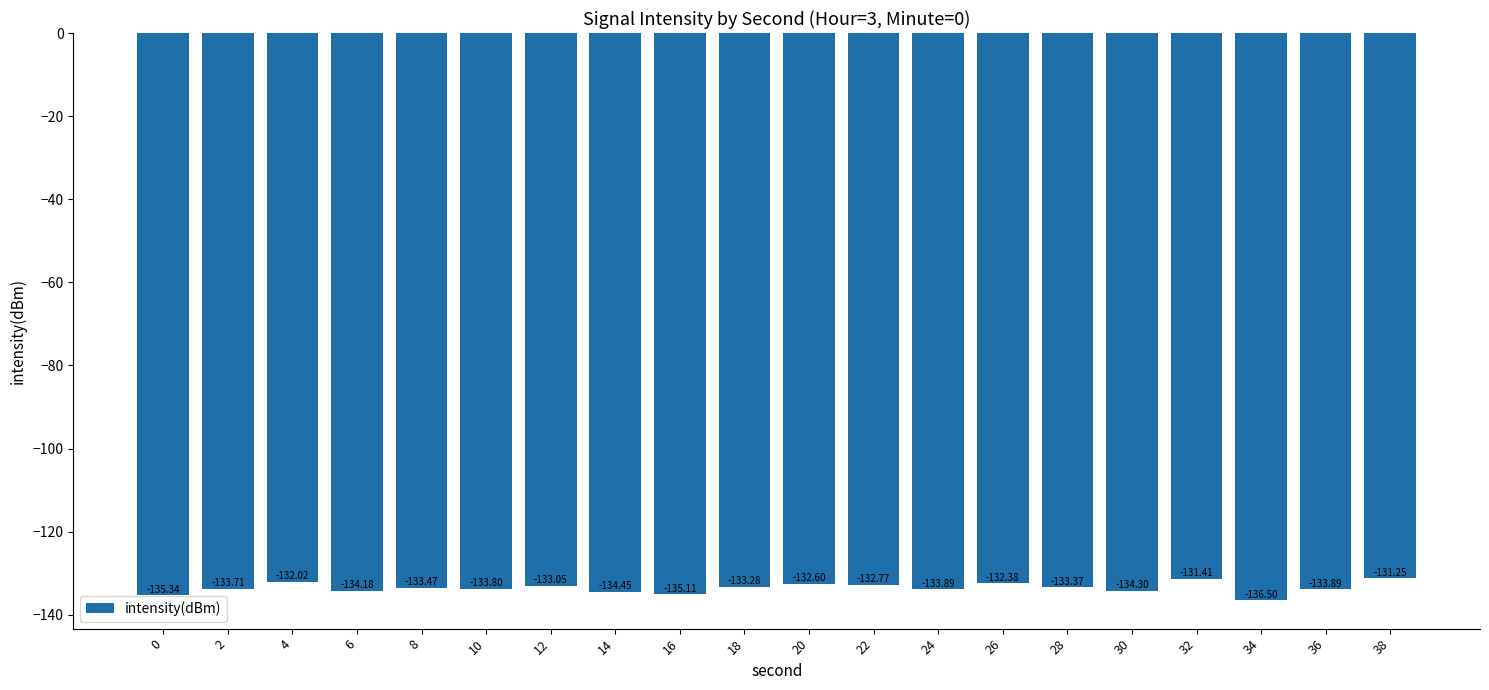

The value at 24 is -133.9. True or false?

True